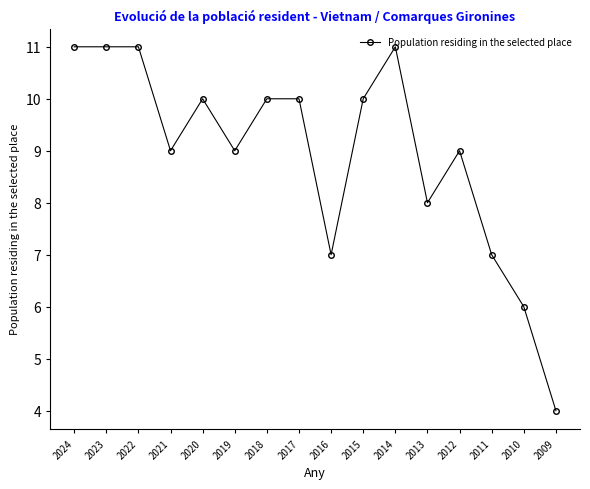

What is the maximum value shown in the chart?

11